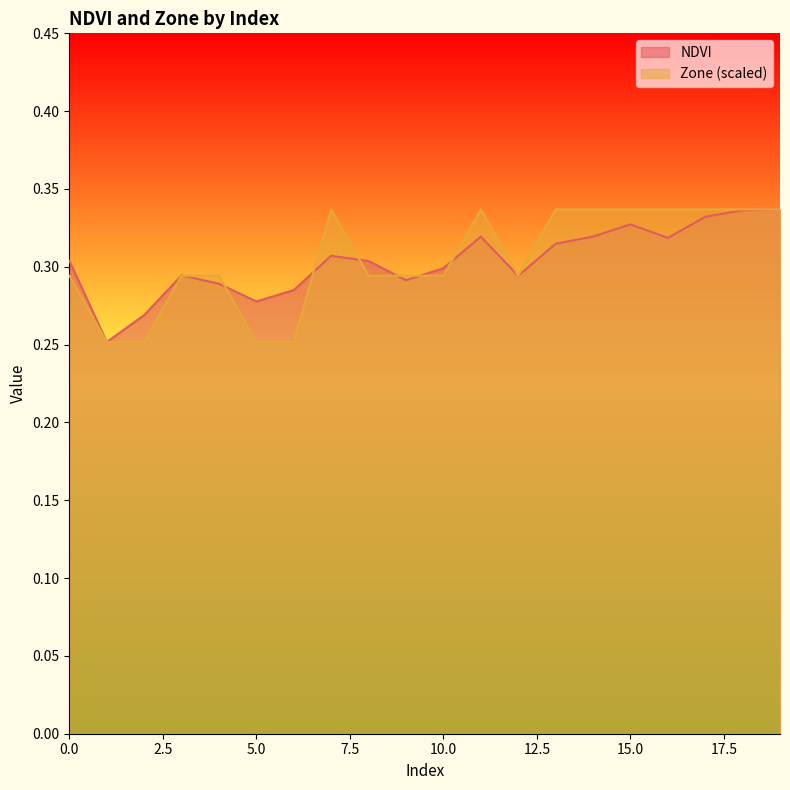

In Zone, how many points are lower than both neighbors (excluding endpoints)?

1